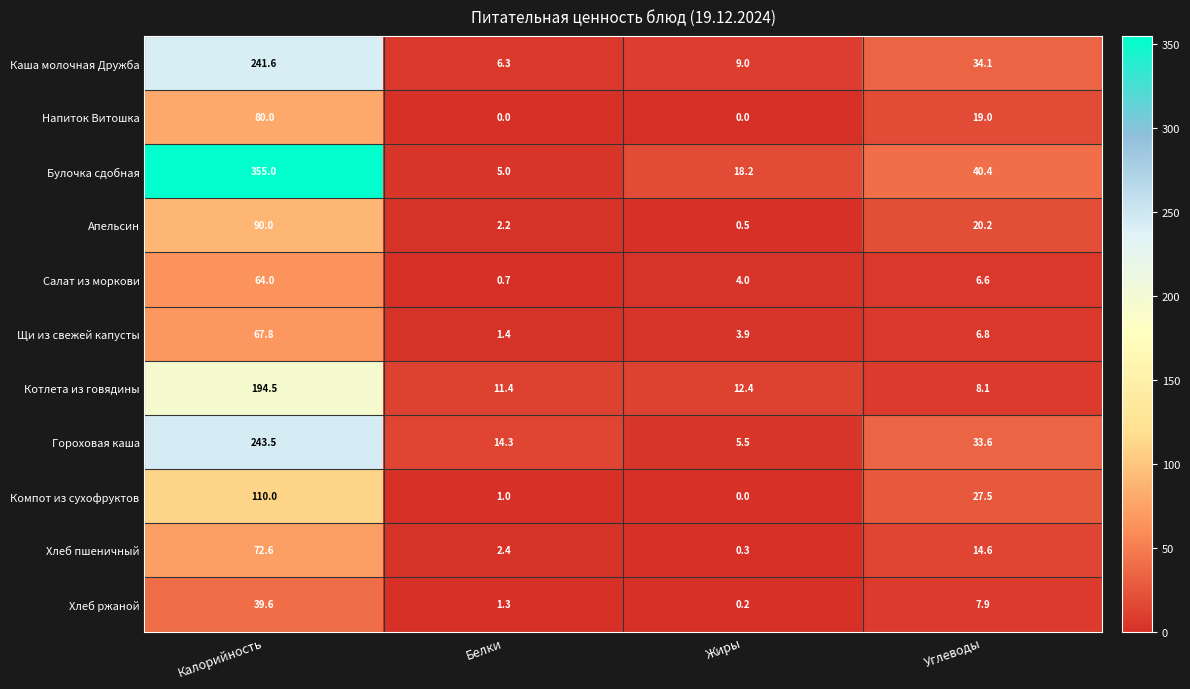

Where does the Компот из сухофруктов series first go above 27?

Калорийность